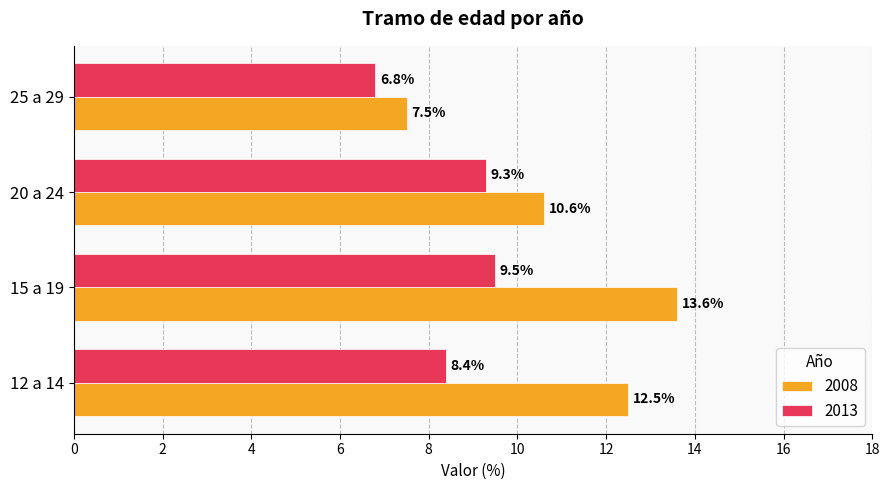

Count the 2013 values in the range 8 to 9.

1